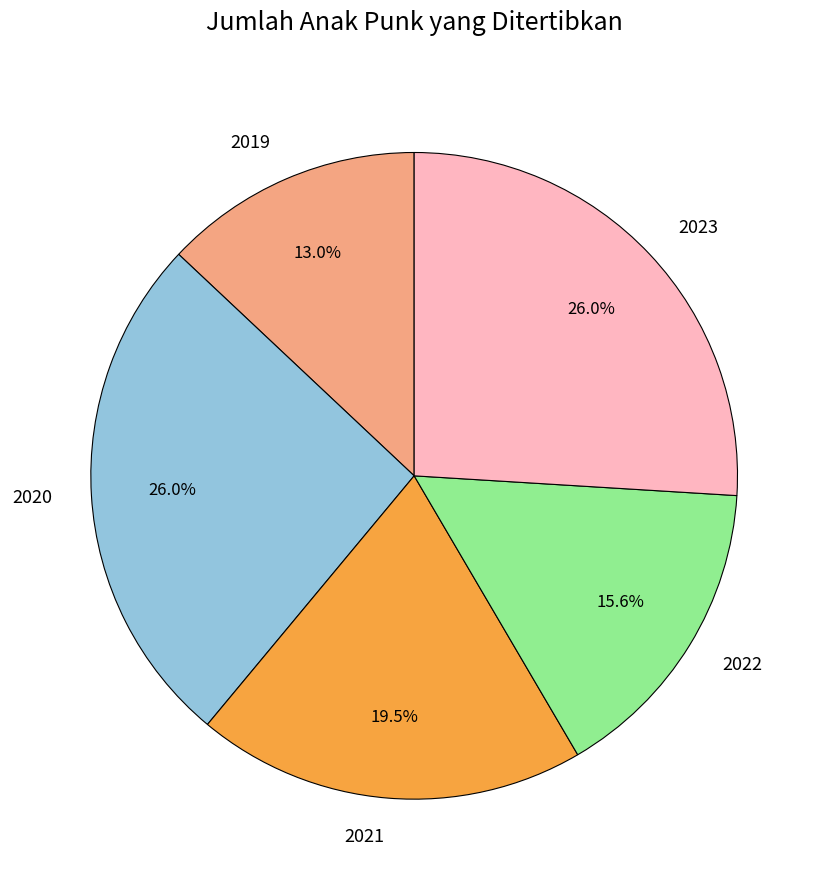

What is the ratio of the value at 2019 to the value at 2020?

0.5